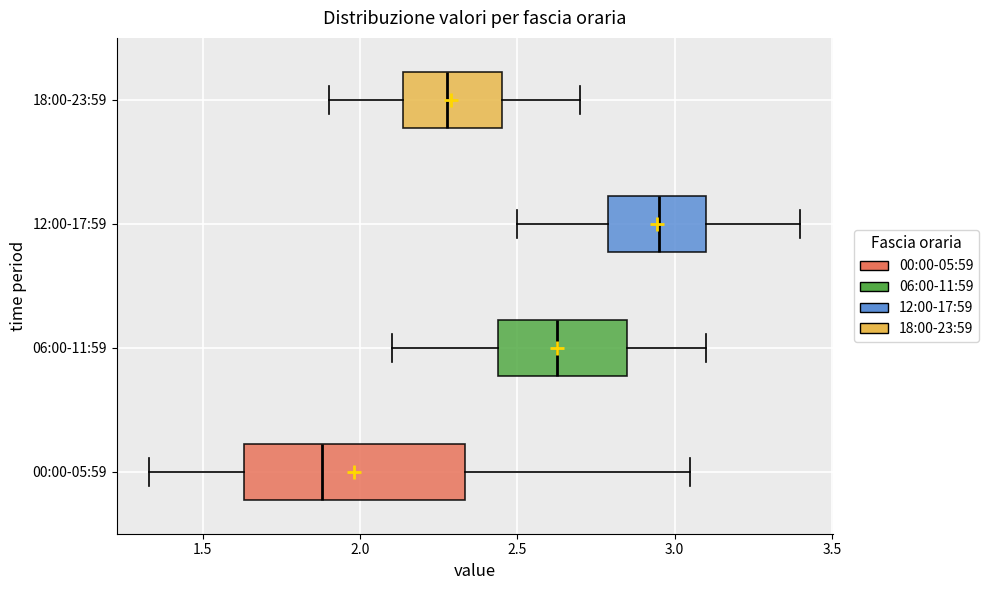

Where is the right edge of the box for 06:00-11:59 on the x-axis? The values are not printed on the chart, so give them approximately, as read against the axis.

2.85